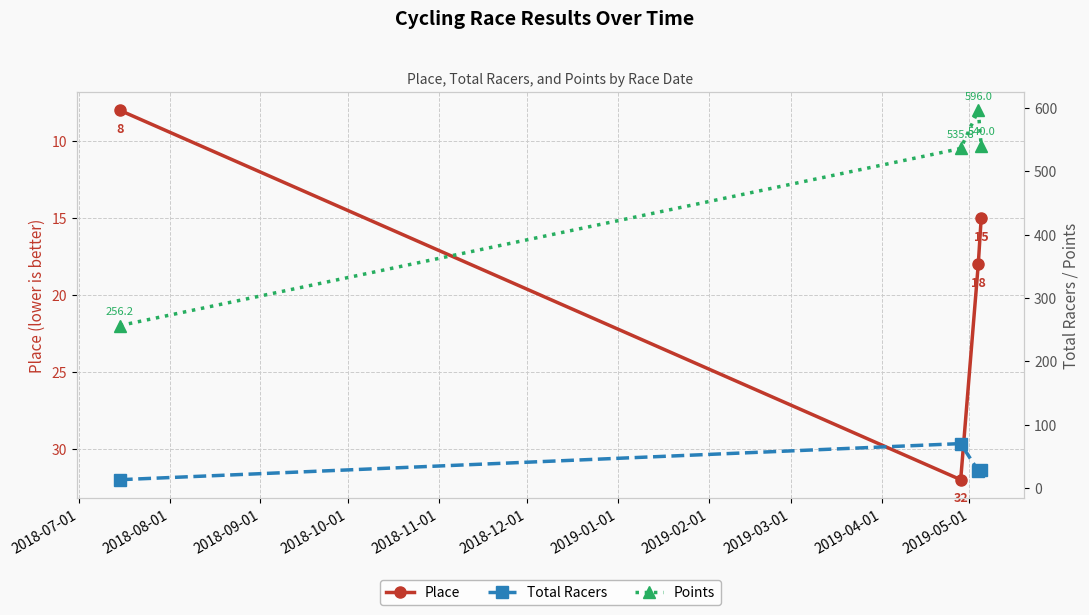

Does the chart have visible grid lines?

Yes